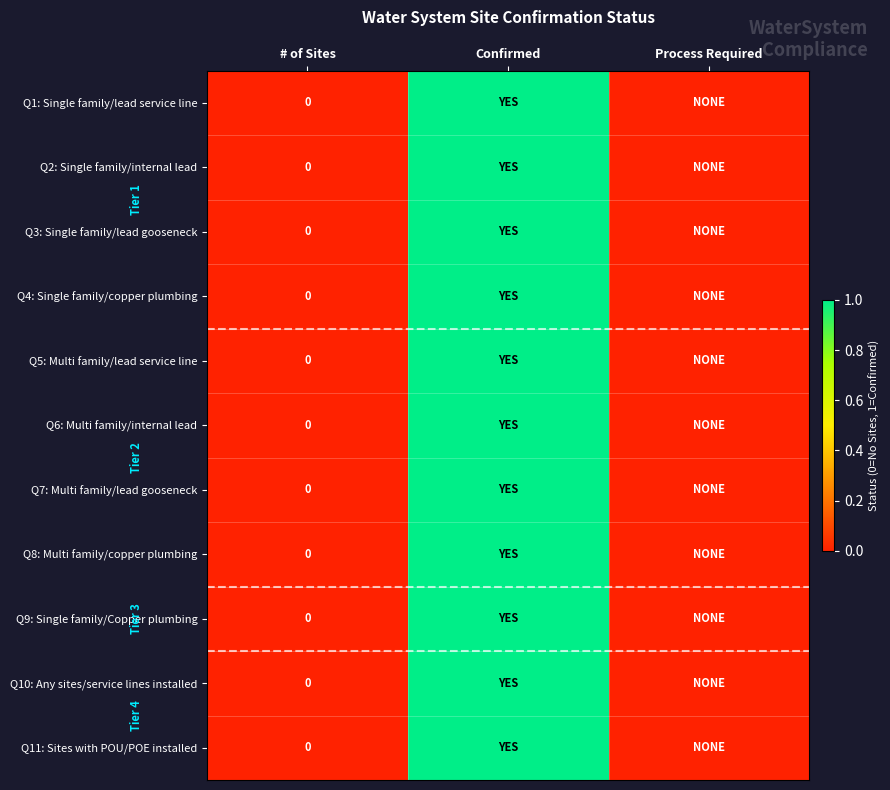

How many distinct data groups are displayed?

11